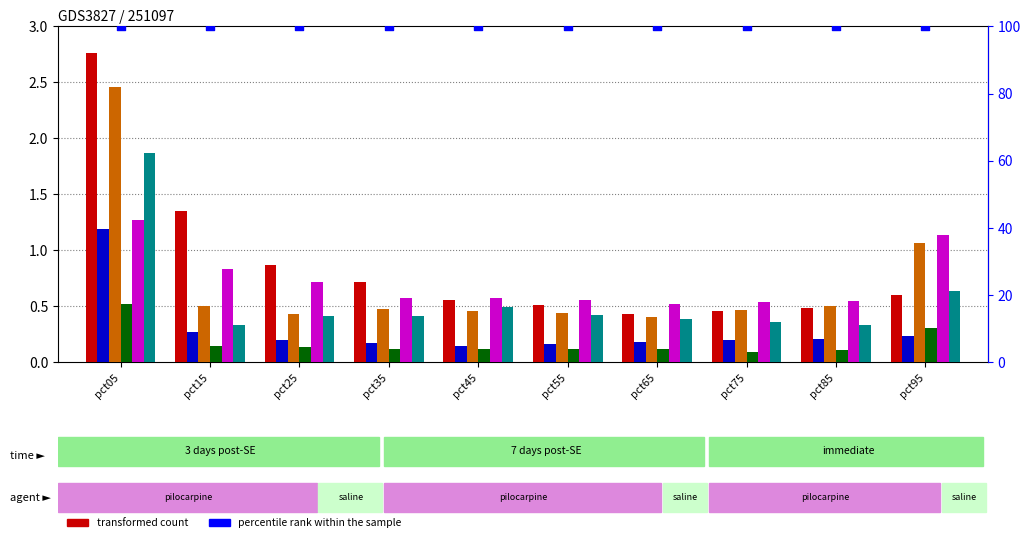

What is the total value across all series at pct35?

2.5